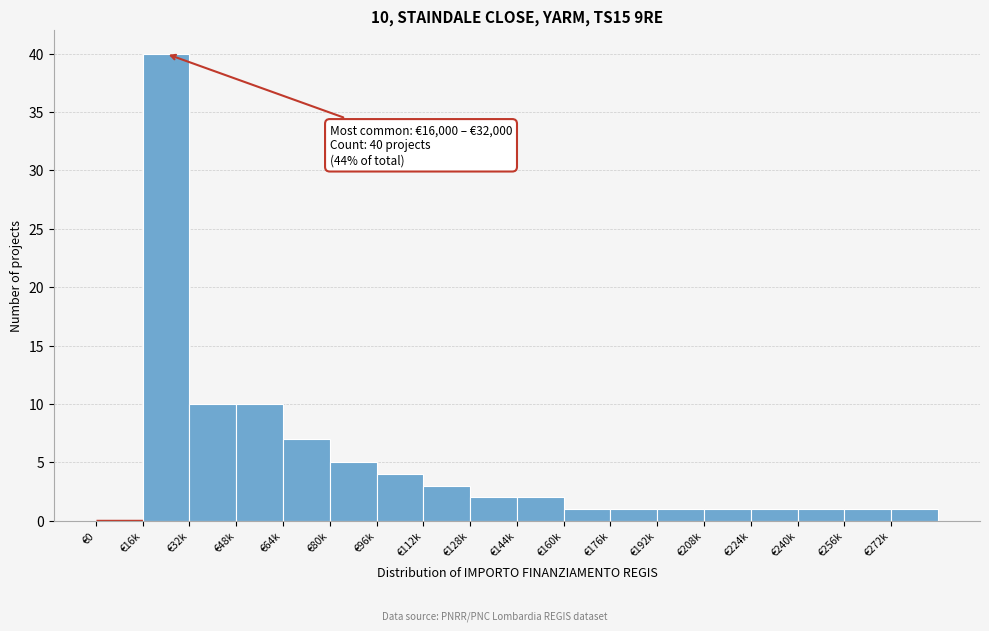

Reading left to right, list all the values displayed in this chart.

€0=0	€16k=40	€32k=10	€48k=10	€64k=7	€80k=5	€96k=4	€112k=3	€128k=2	€144k=2	€160k=1	€176k=1	€192k=1	€208k=1	€224k=1	€240k=1	€256k=1	€272k=1